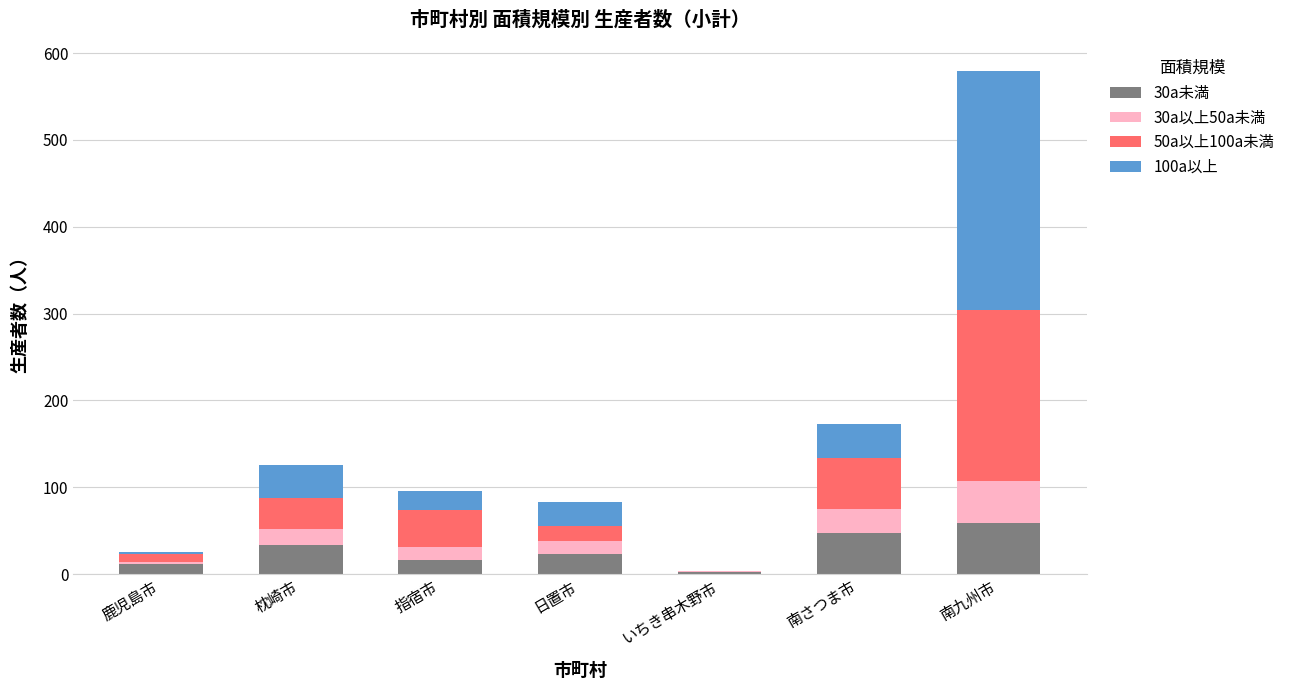

The 30a未満 series shows 93 at 南九州市. True or false?

False